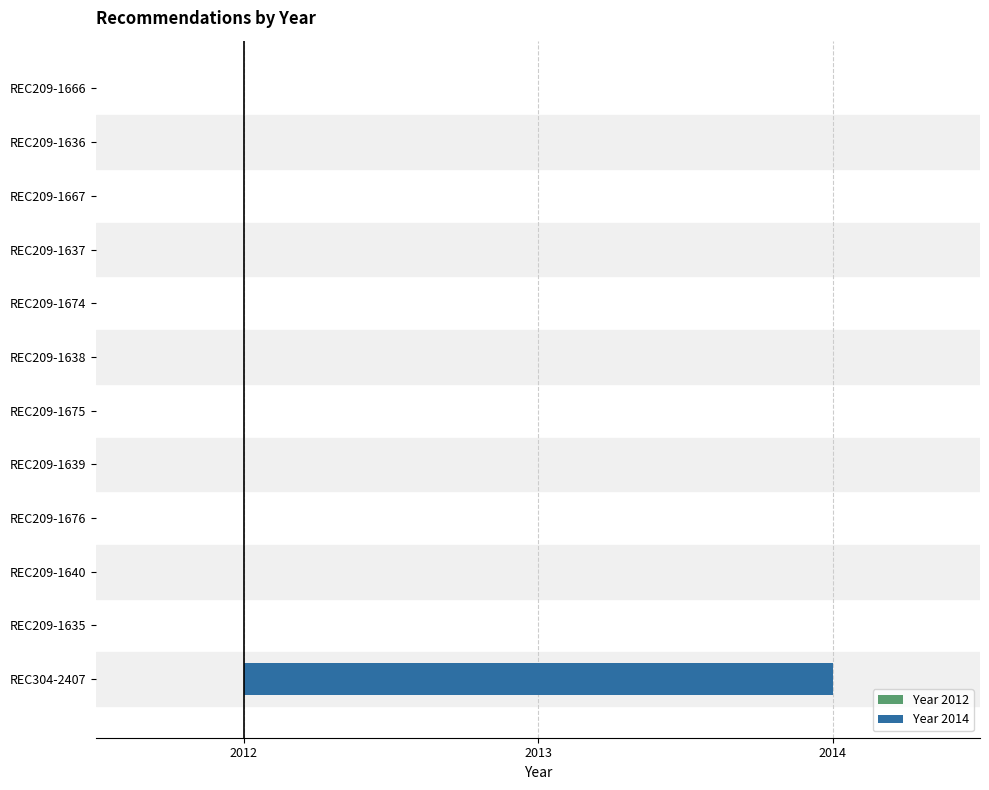

What is the minimum value shown in the chart?

2012